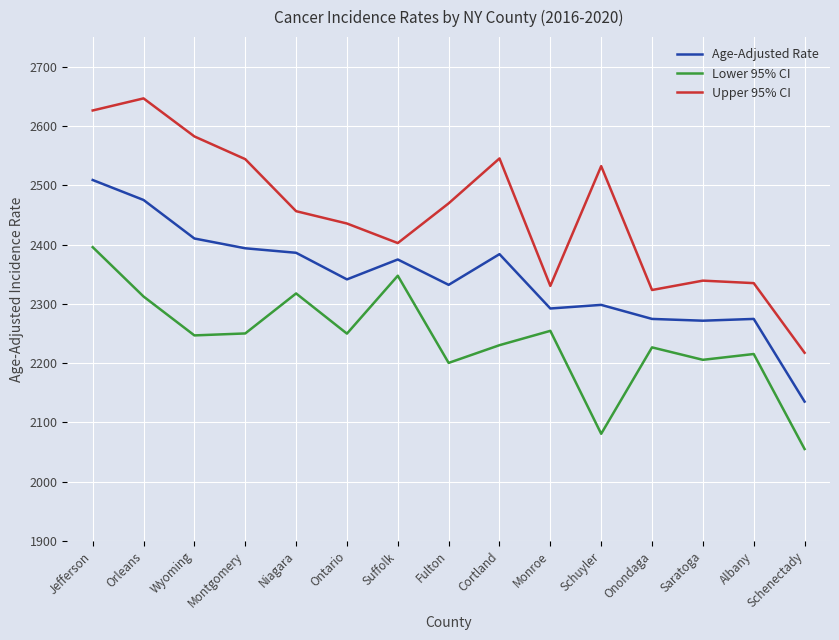

True or false: Age-Adjusted Rate has more than 0 interior local peaks.

True